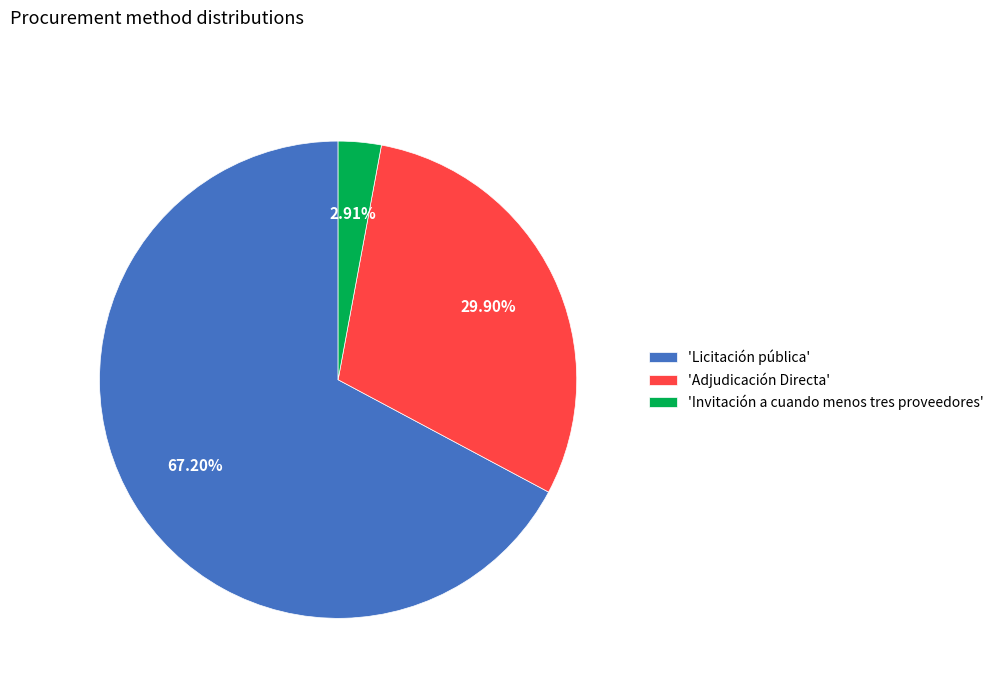

Which slice represents more than half of the pie?

'Licitación pública'